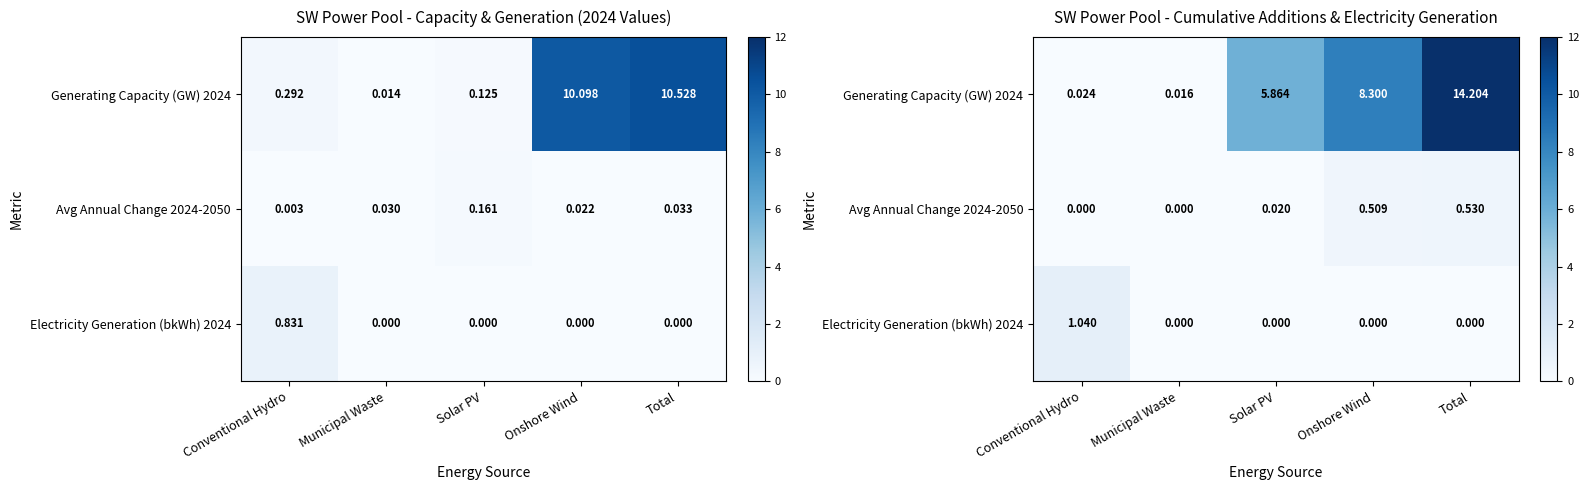

Which has a higher value, Total or Municipal Waste?

Total